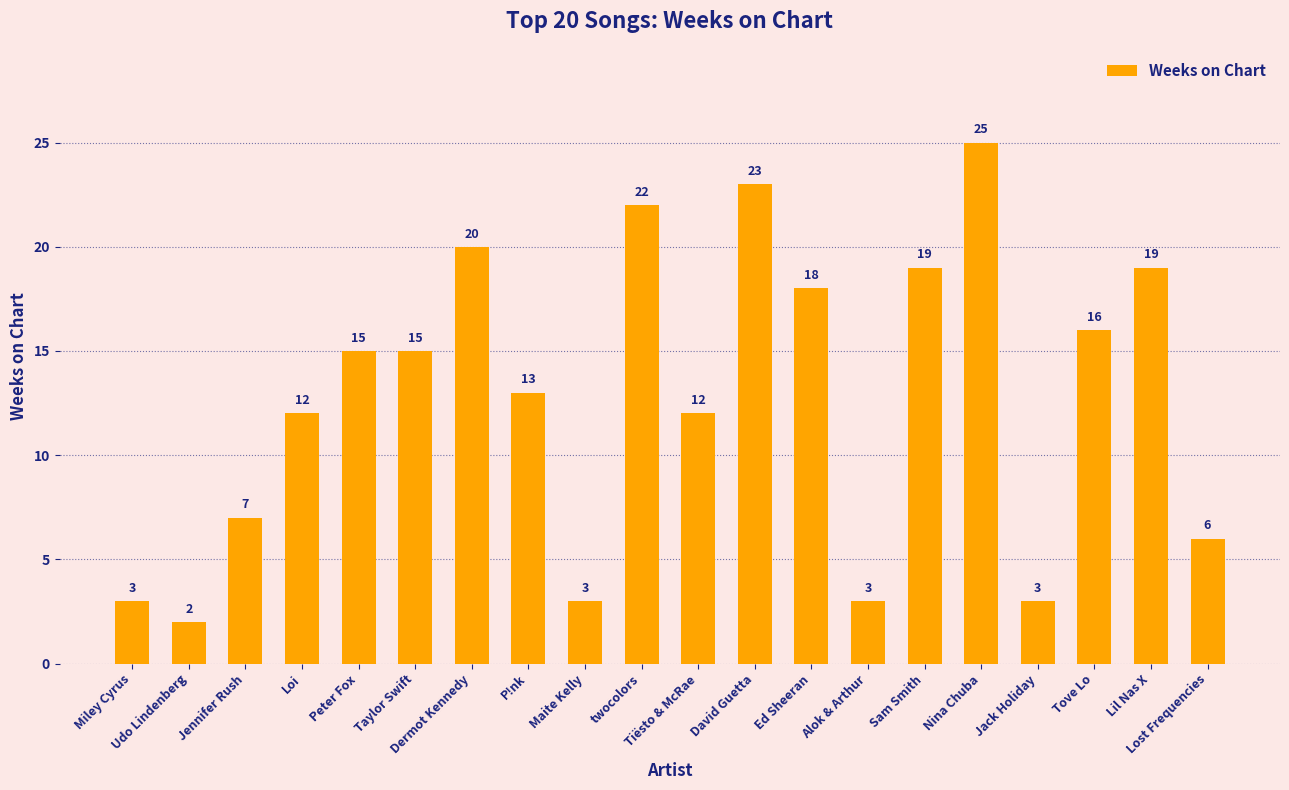

What is the label of the 20th bar from the right?

Miley Cyrus